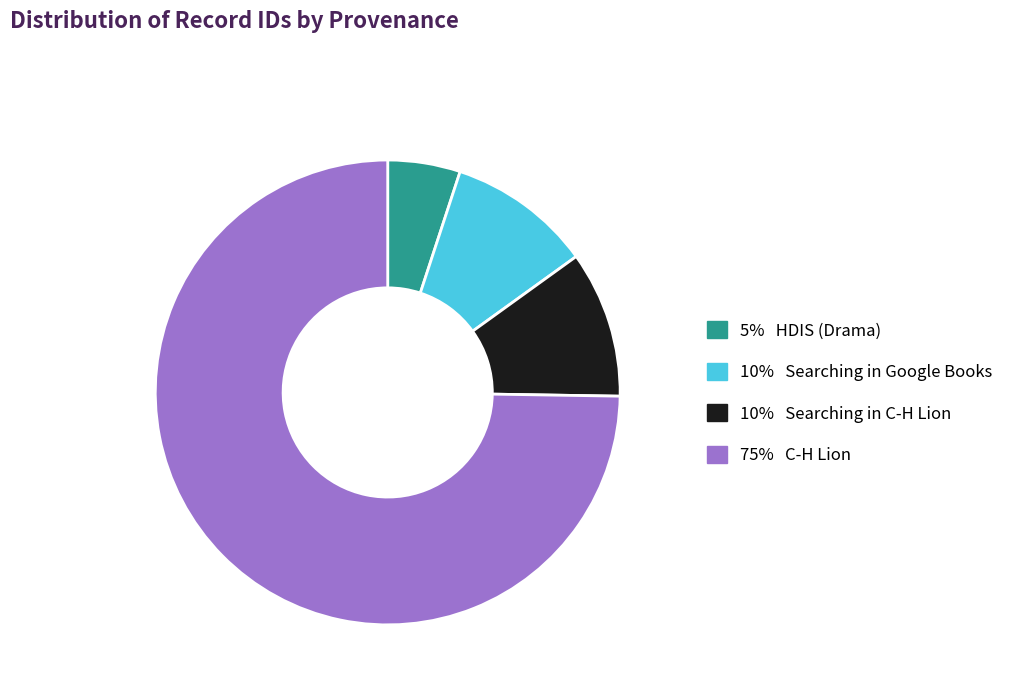

Does any single category account for the majority?

Yes